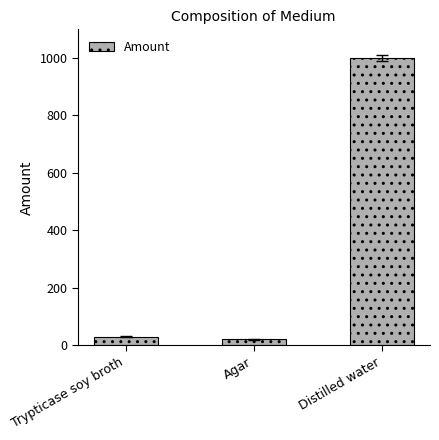

What is the change in value from Trypticase soy broth to Distilled water?

+970